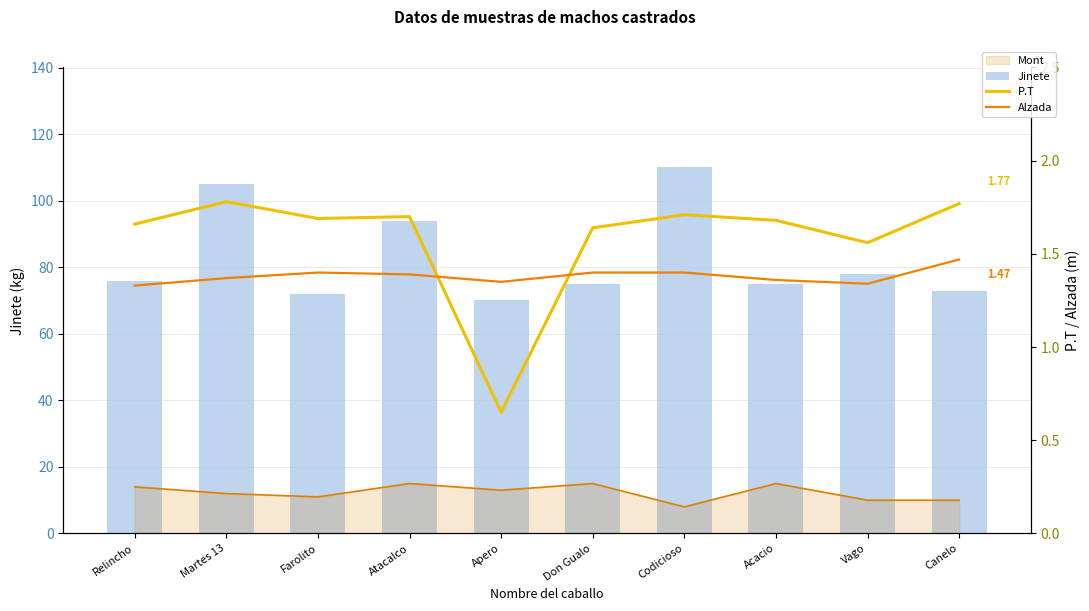

Where does the Jinete series first go above 76?

Martes 13